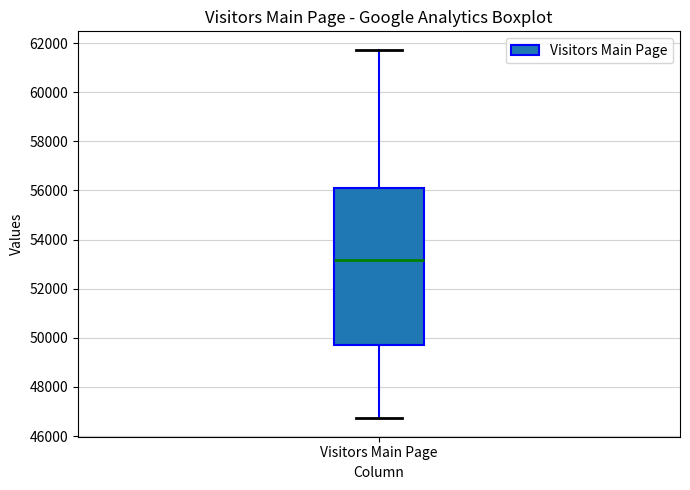

Where is the lower edge of the box for Visitors Main Page on the y-axis? The values are not printed on the chart, so give them approximately, as read against the axis.

49800